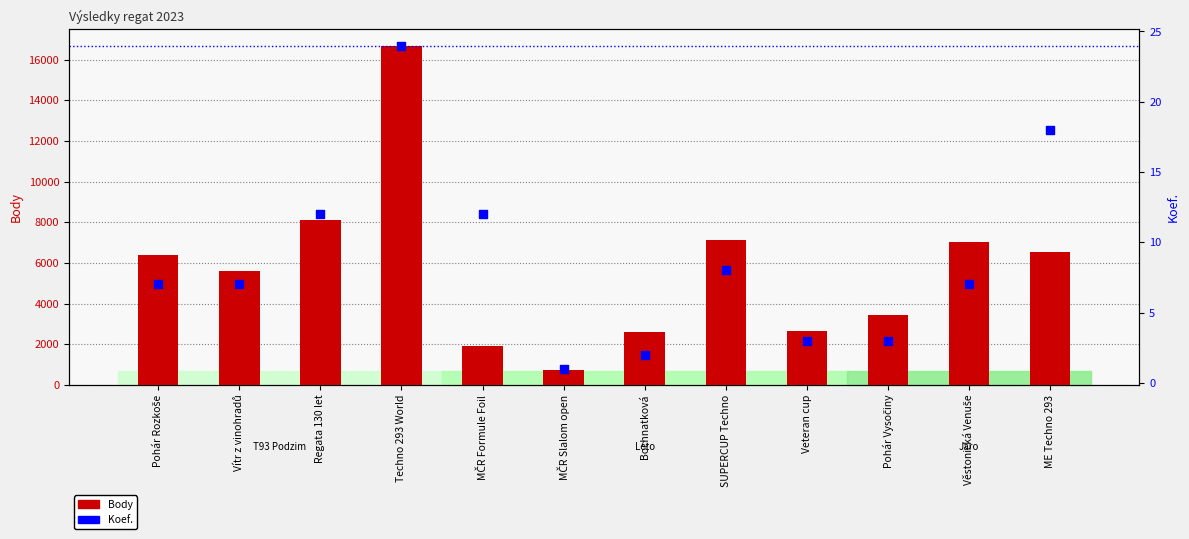

Which series reaches the maximum Y coordinate?

Body